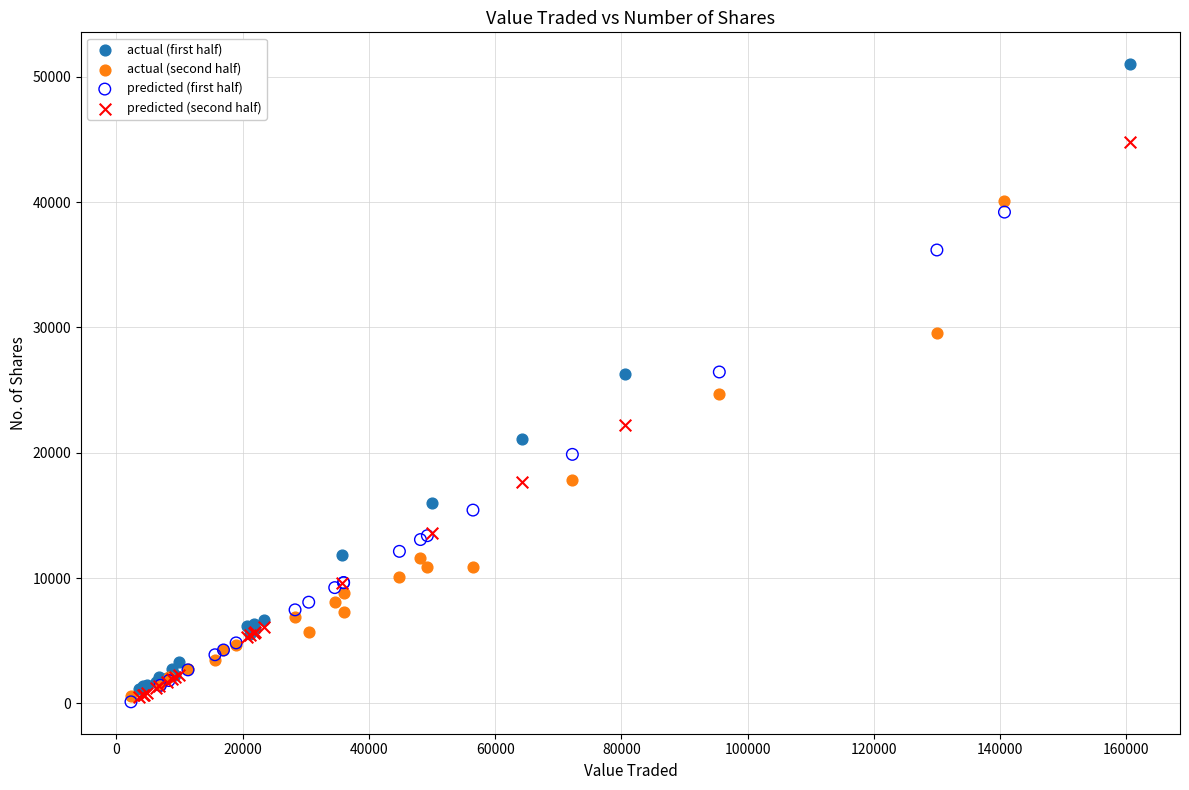

Which series contains the highest Y value?

actual (first half)